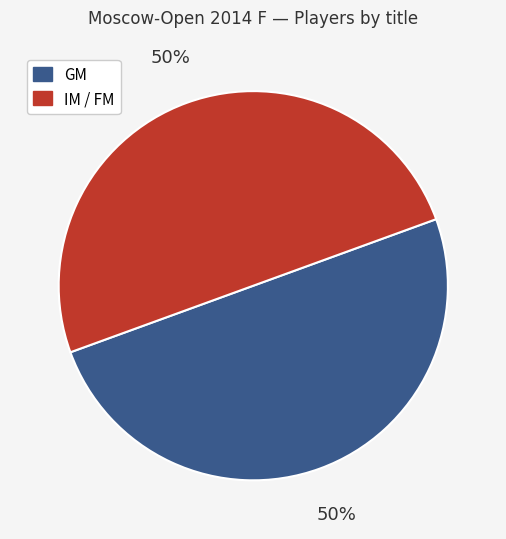

To the nearest percent, what is the average slice percentage?

50%